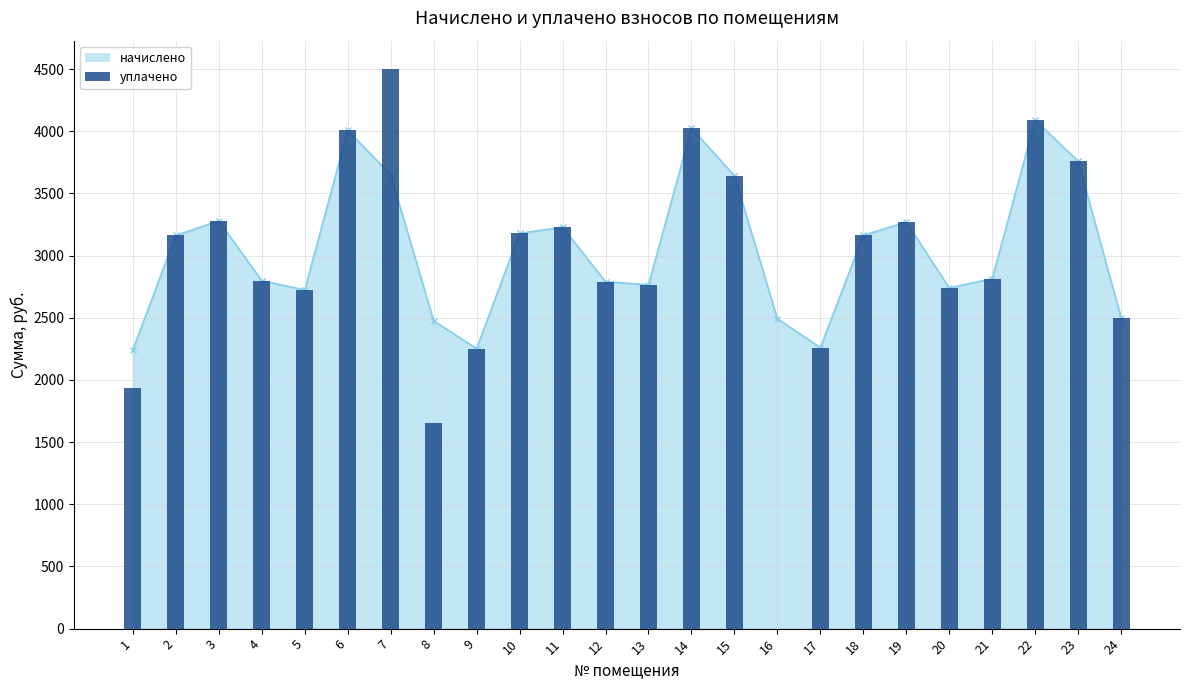

Which has a higher value, 1 or 3?

3